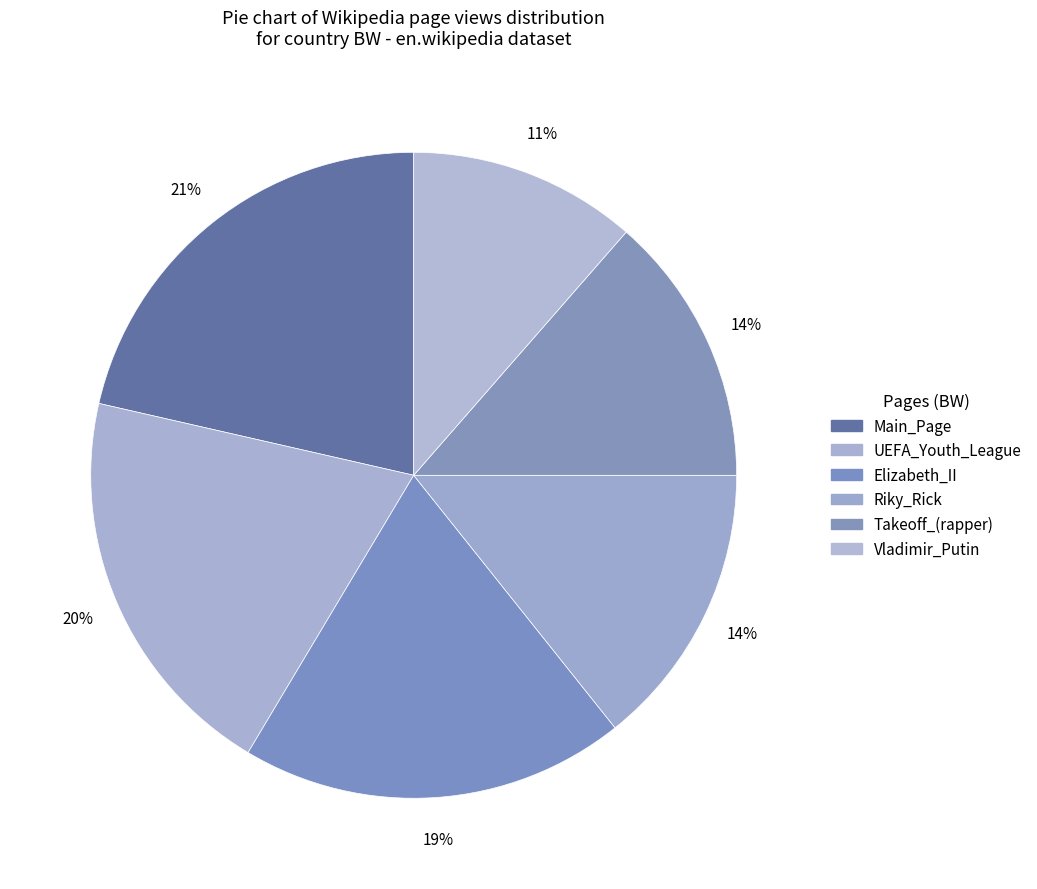

Combined, what portion of the pie is Takeoff_(rapper) and UEFA_Youth_League?

33.6%